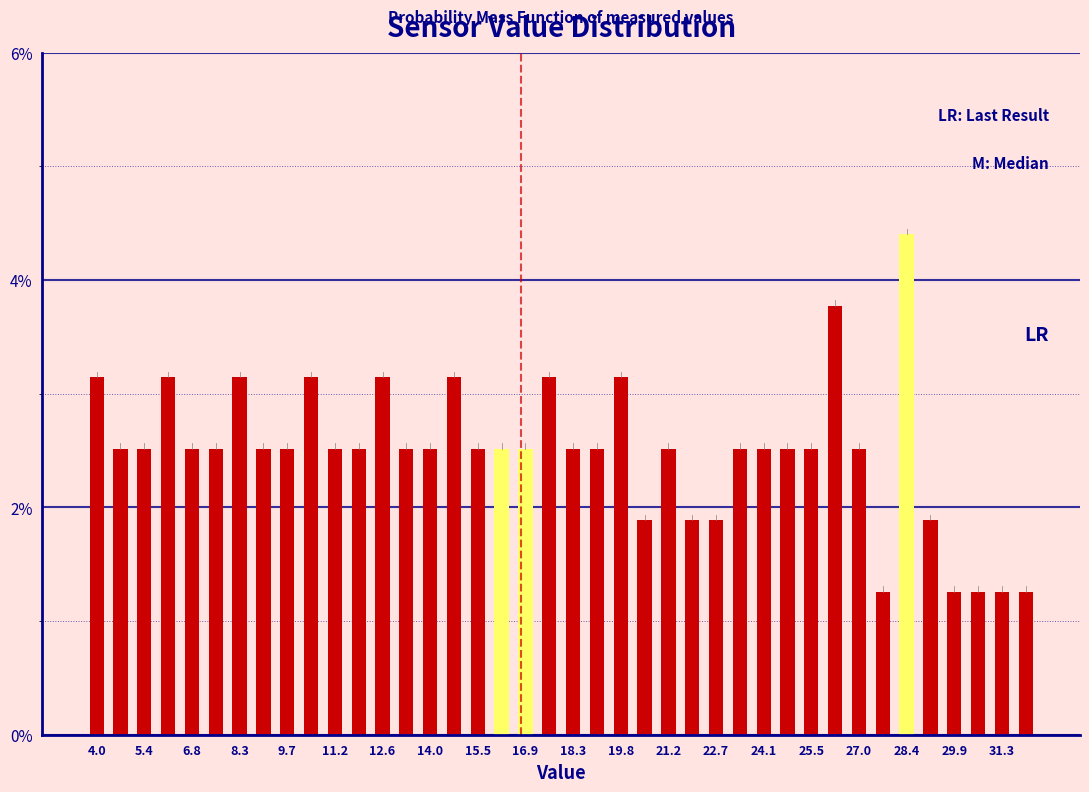

Around what value on the x-axis is the tallest bar? Give the approximate position of its centre, as read against the axis.

28.4